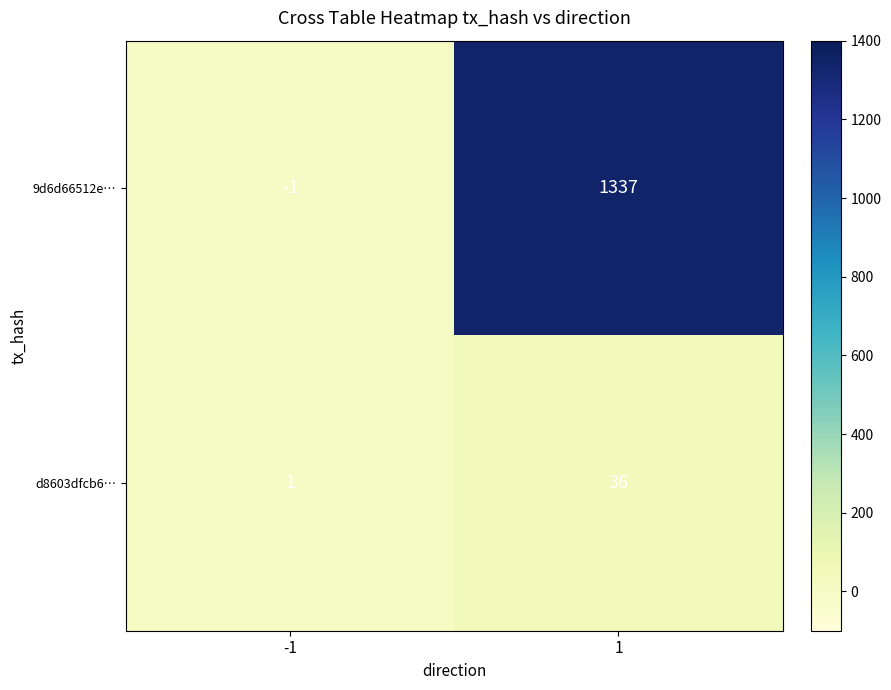

Is it true that d8603dfcb6… equals 59 at 1?

False